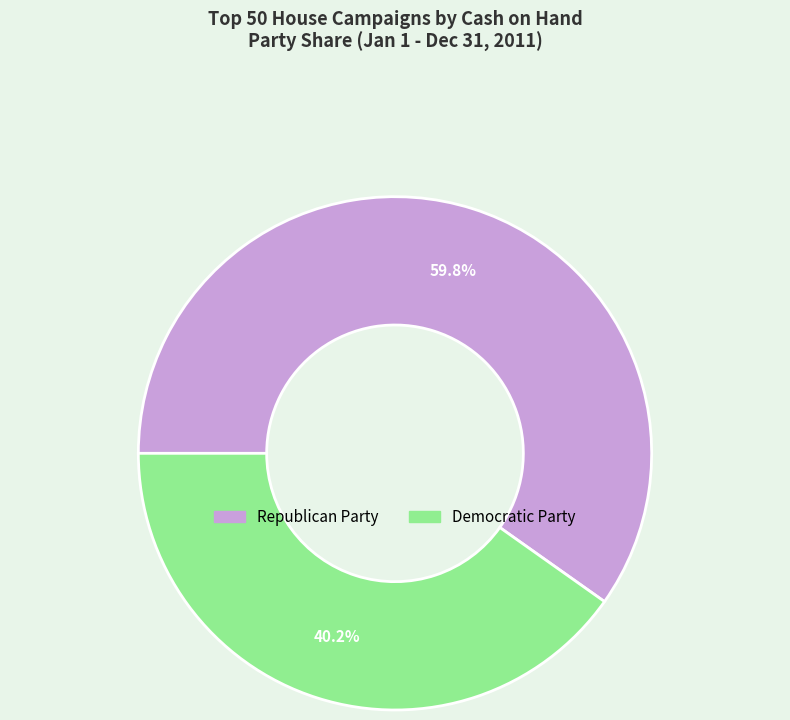

What is the largest slice in the pie chart?

Republican Party